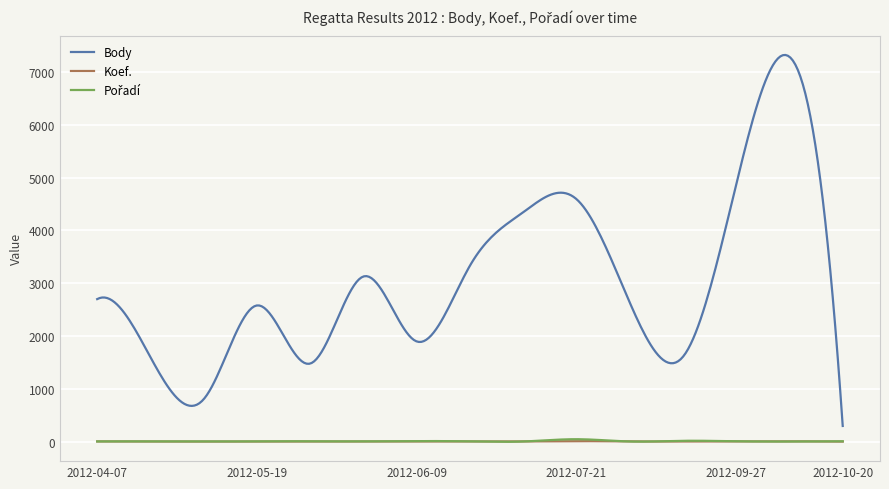

True or false: Body and Koef. cross at least once.

False